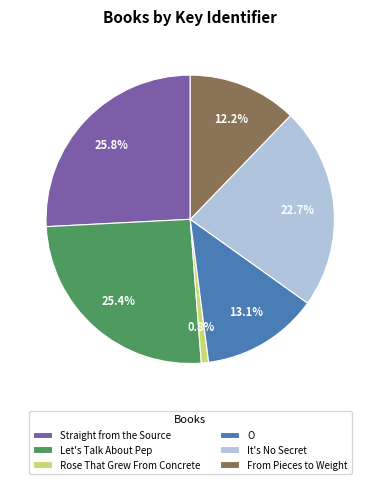

True or false: Straight from the Source accounts for 26% of the total.

True